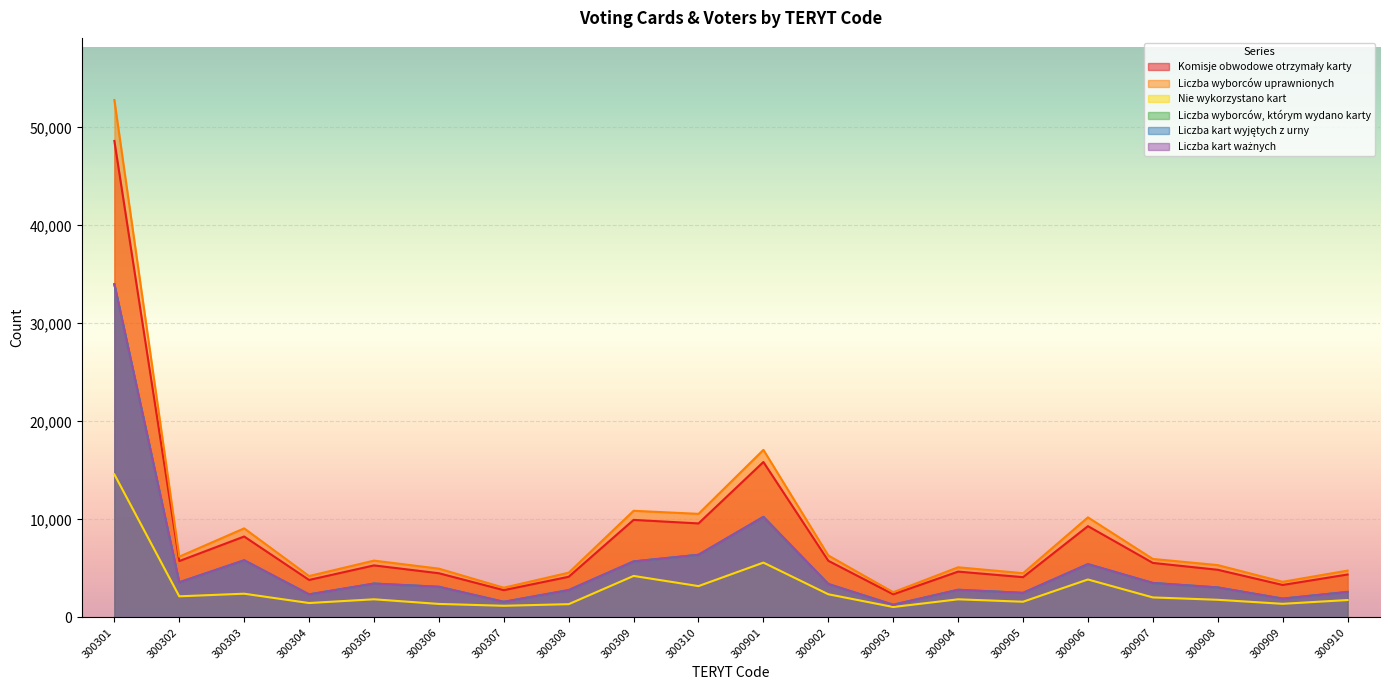

Reading right to left, extract all data points from this chart.

Komisje obwodowe otrzymały karty: 4385	3317	4867	5567	9318	4114	4680	2365	5784	15861	9595	9956	4154	2789	4513	5313	3830	8260	5756	48612
Liczba wyborców uprawnionych: 4782	3641	5344	5971	10214	4516	5121	2578	6327	17099	10571	10884	4571	3037	4983	5801	4226	9091	6205	52789
Nie wykorzystano kart: 1780	1395	1805	2047	3876	1607	1855	1070	2368	5598	3201	4239	1359	1195	1383	1856	1476	2426	2160	14604
Liczba wyborców, którym wydano karty: 2605	1922	3062	3520	5442	2507	2825	1295	3416	10264	6394	5717	2793	1594	3129	3457	2354	5834	3590	34009
Liczba kart wyjętych z urny: 2605	1922	3062	3520	5440	2507	2825	1295	3414	10261	6394	5717	2793	1594	3130	3457	2354	5834	3590	33999
Liczba kart ważnych: 2605	1922	3062	3520	5440	2507	2825	1295	3414	10261	6394	5717	2793	1594	3130	3457	2354	5834	3585	33995